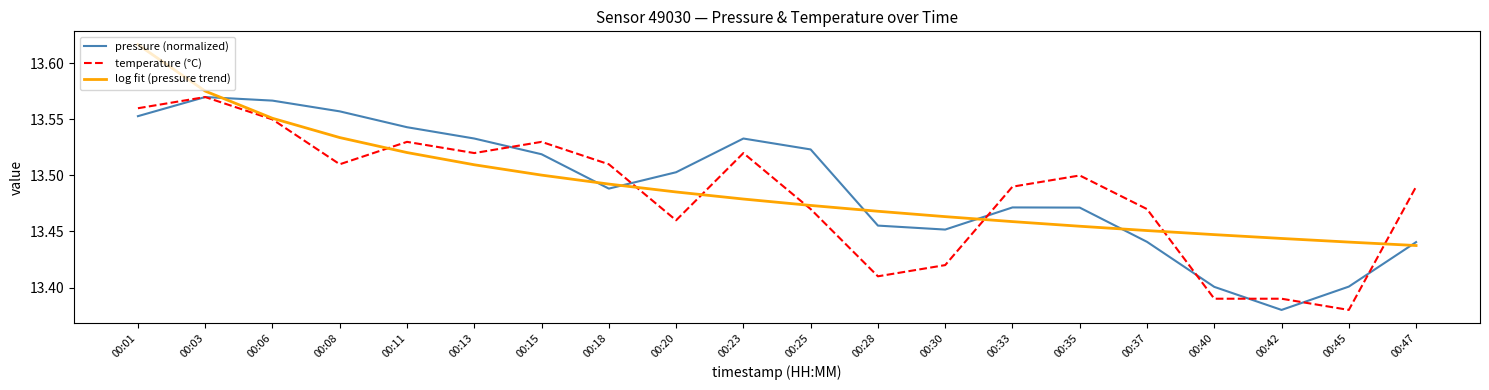

Which label corresponds to the largest value in the chart?

00:01